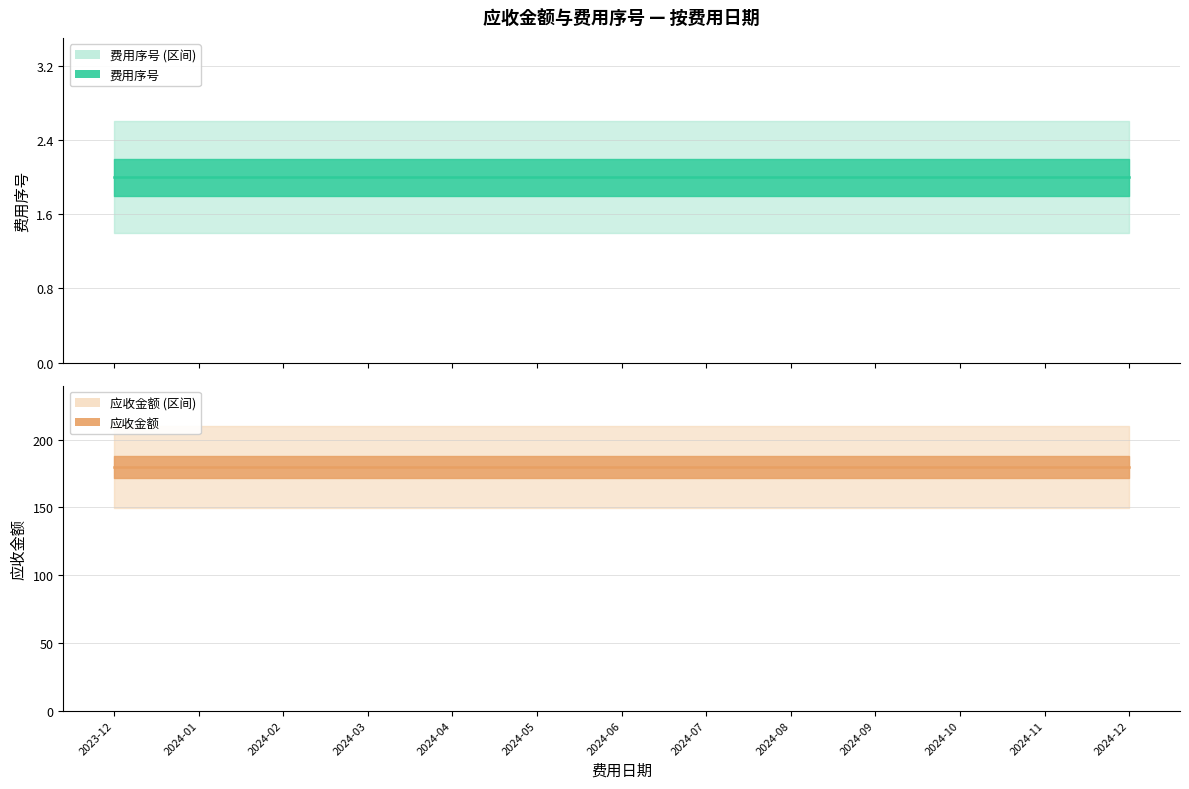

True or false: 费用序号 and 应收金额 cross at least once.

False